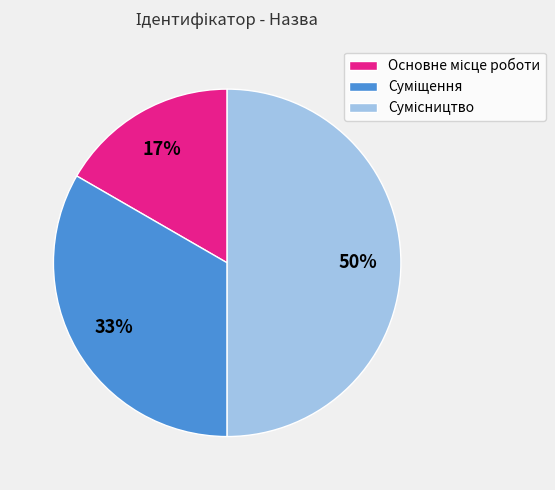

To the nearest percent, what is the difference between the largest and smallest slice percentages?

33%